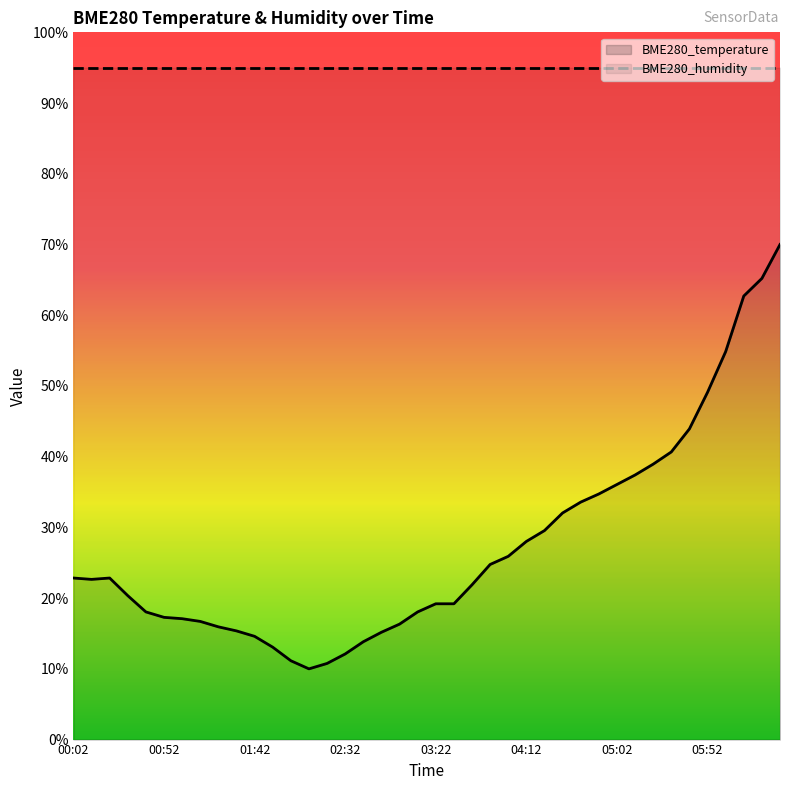

How many lines are shown in the chart?

1